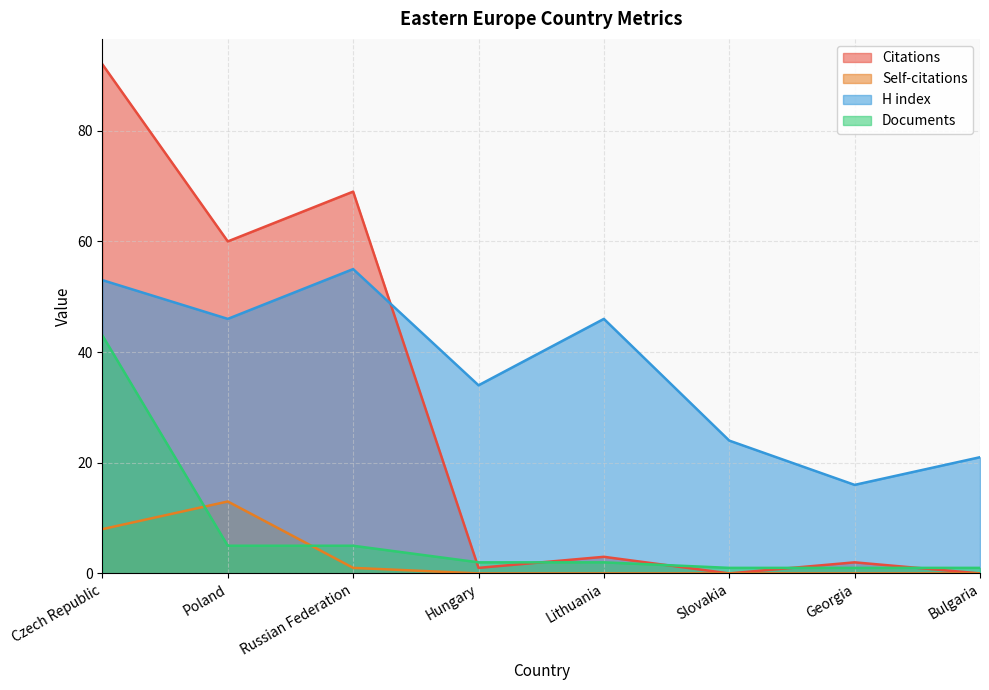

What is the label of the 8th point from the left?

Bulgaria